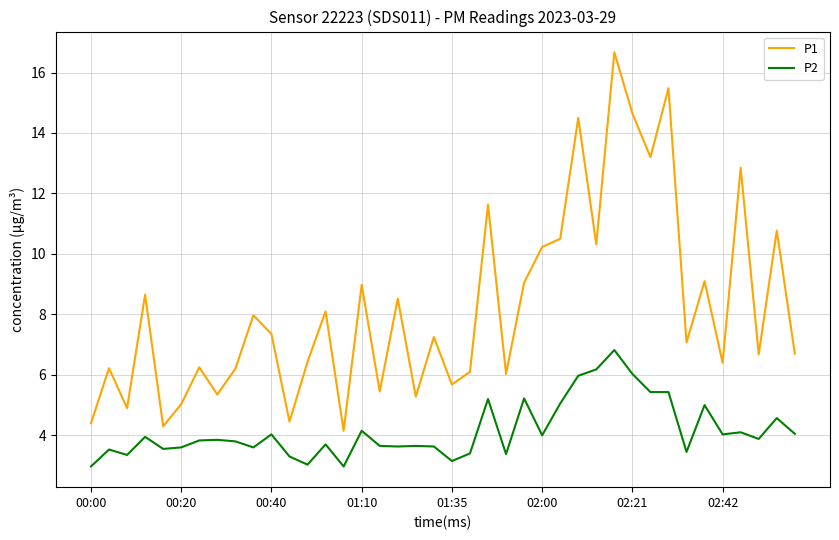

In P1, how many points are higher than both neighbors (excluding endpoints)?

15